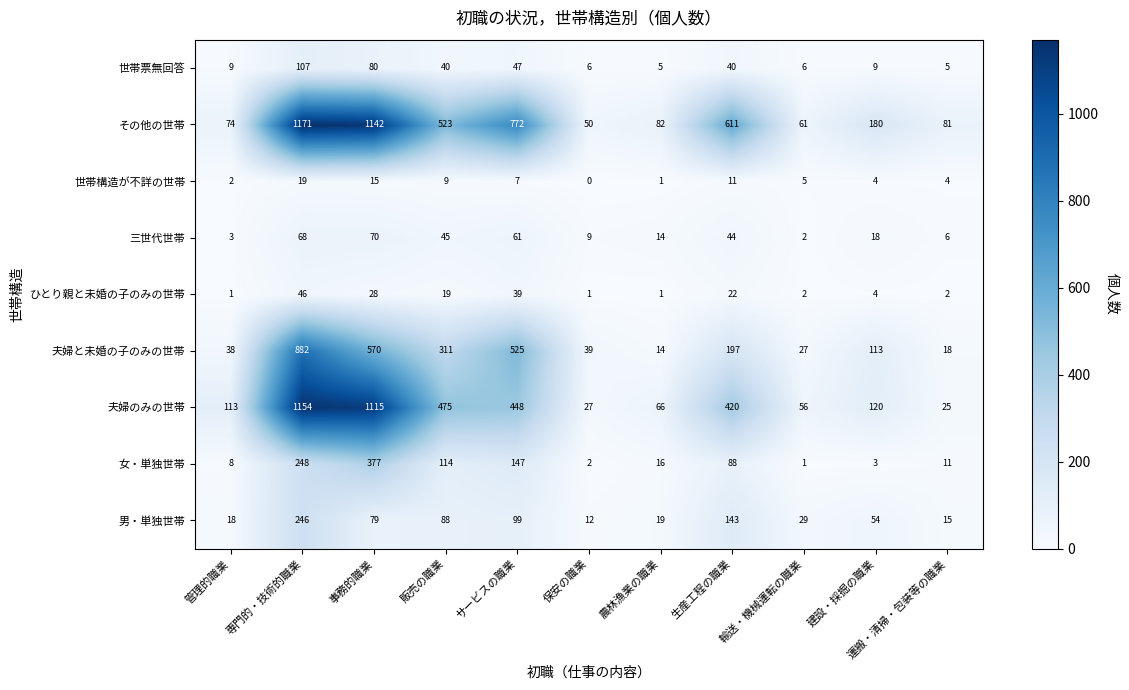

What is the difference between the second highest and minimum values in the ひとり親と未婚の子のみの世帯 series?

38